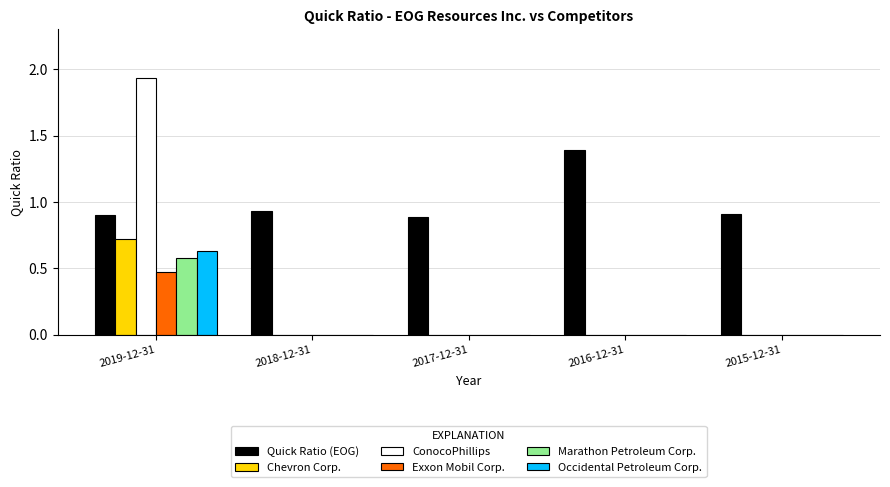

At which category is the sum across all series the highest?

2019-12-31